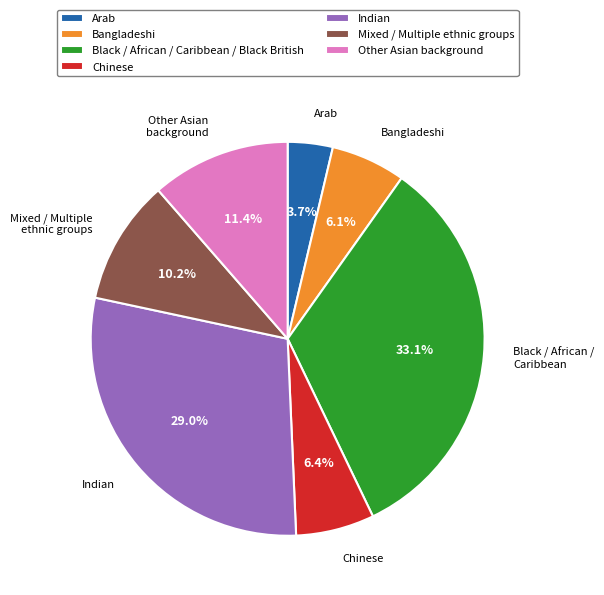

Combined, do Other Asian background and Bangladeshi account for over 50%?

No